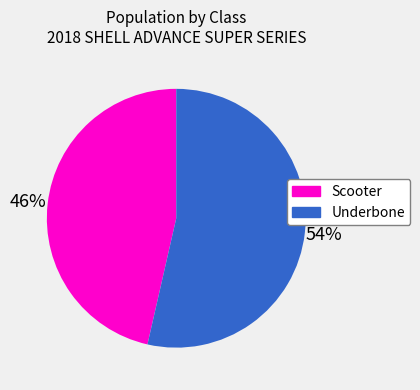

To the nearest percent, what percentage of the pie is Scooter?

46%